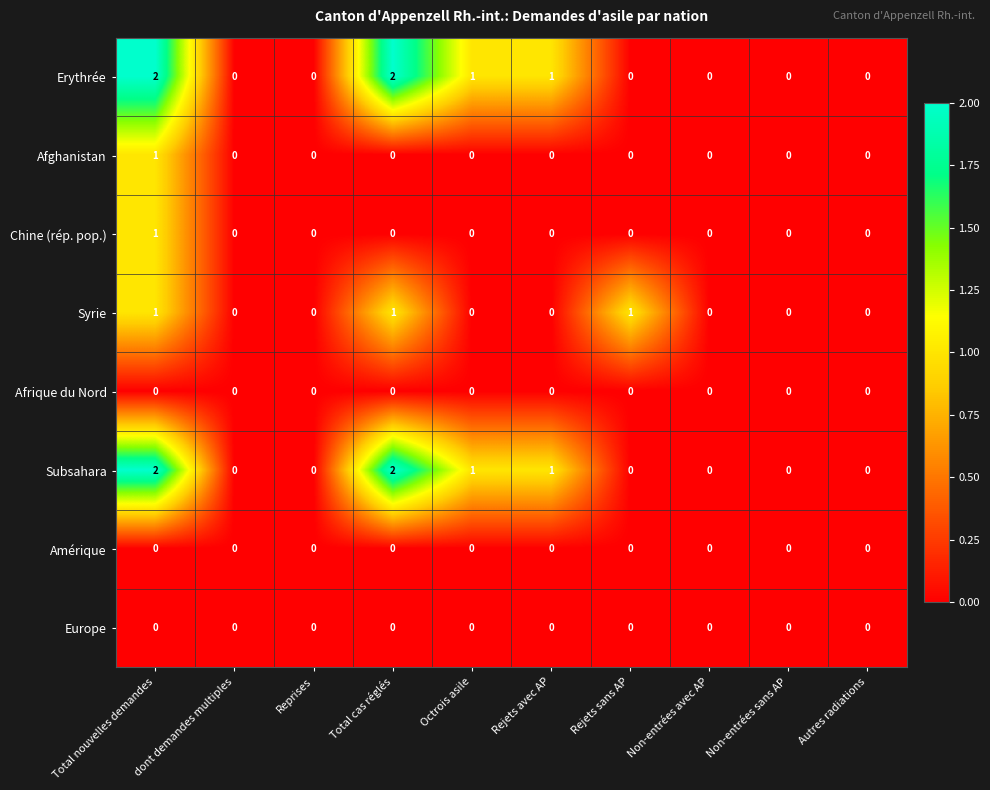

Is the value of Subsahara at Rejets avec AP greater than the value of Afrique du Nord at Non-entrées sans AP?

Yes